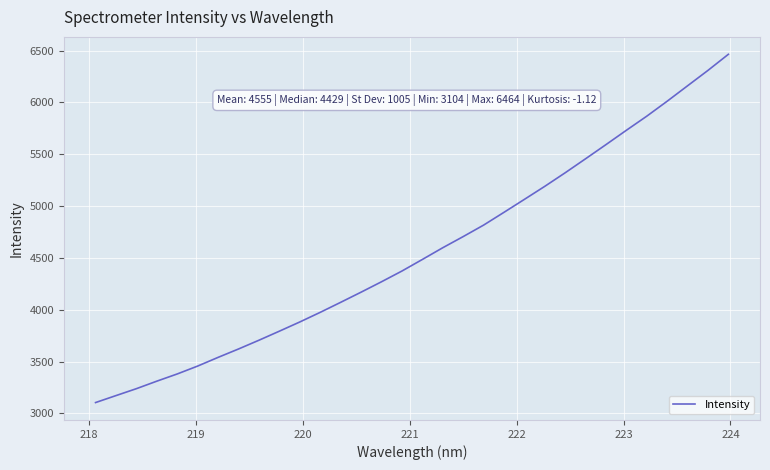

Does the chart have visible grid lines?

Yes